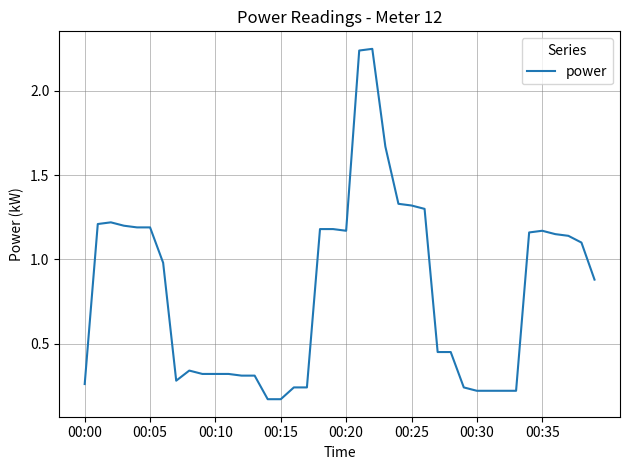

How many lines are shown in the chart?

1